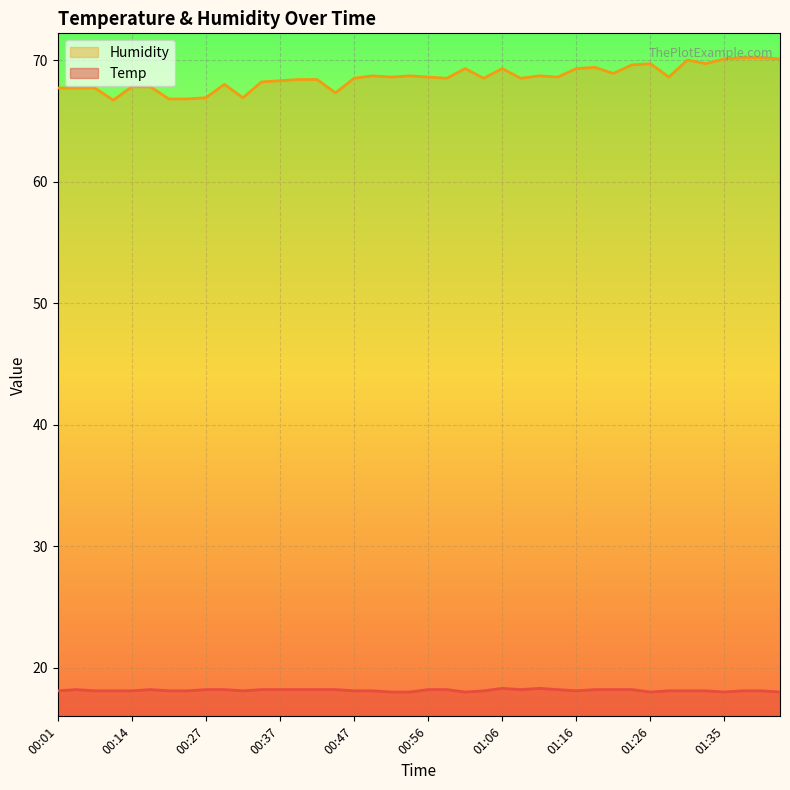

Which series has the widest spread of values?

Humidity